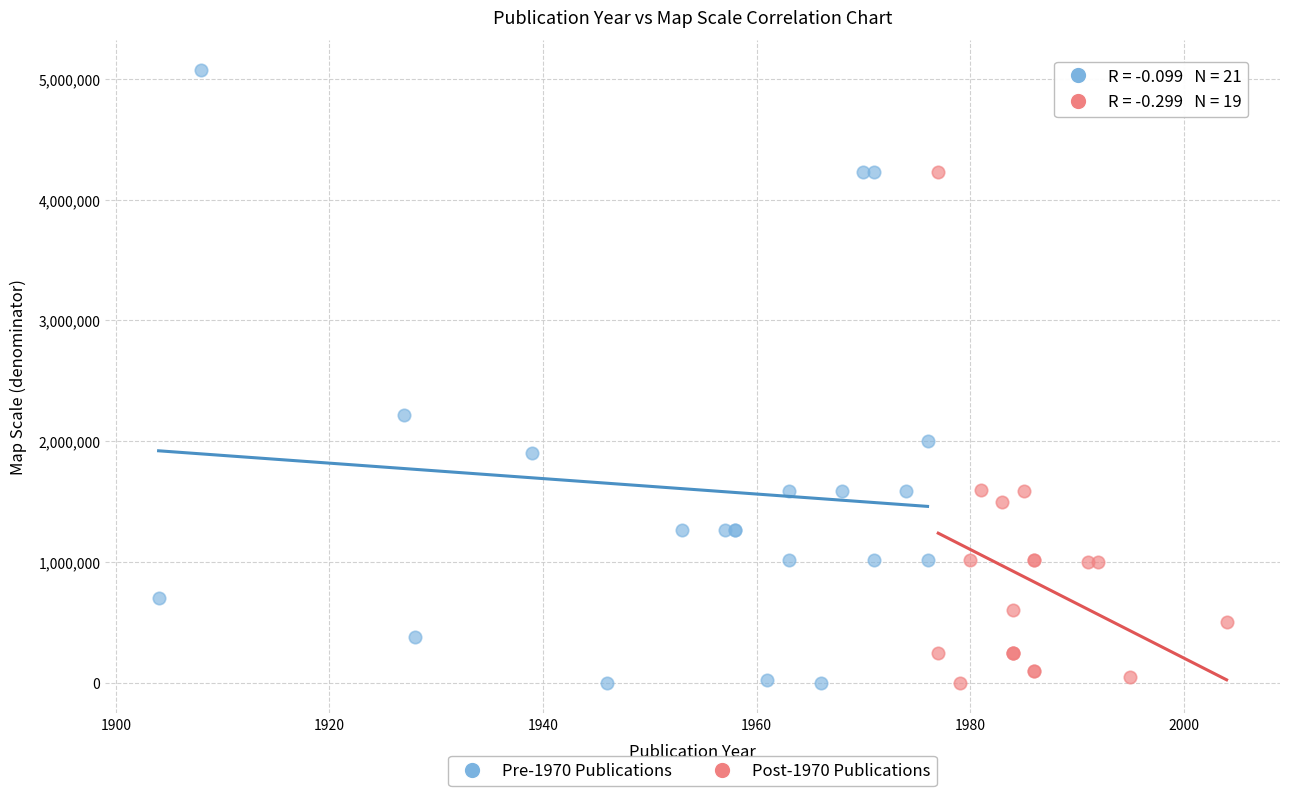

Which series has the largest Y range (max minus min)?

Pre-1970 Publications